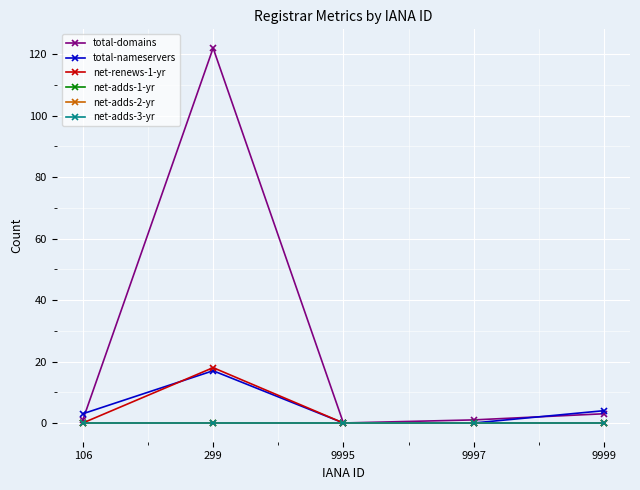

The value of net-adds-3-yr at 9999 is 0. True or false?

True